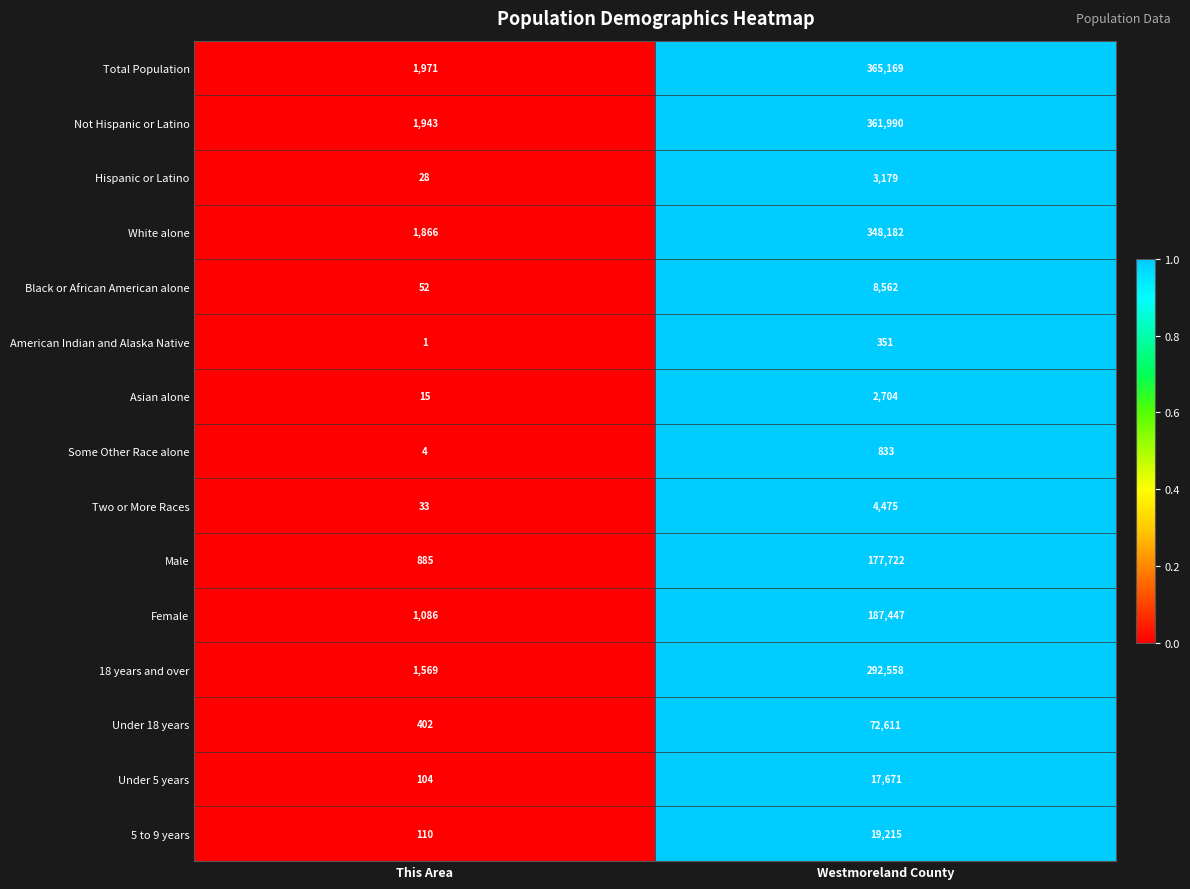

Which series has the largest range (max minus min)?

Total Population